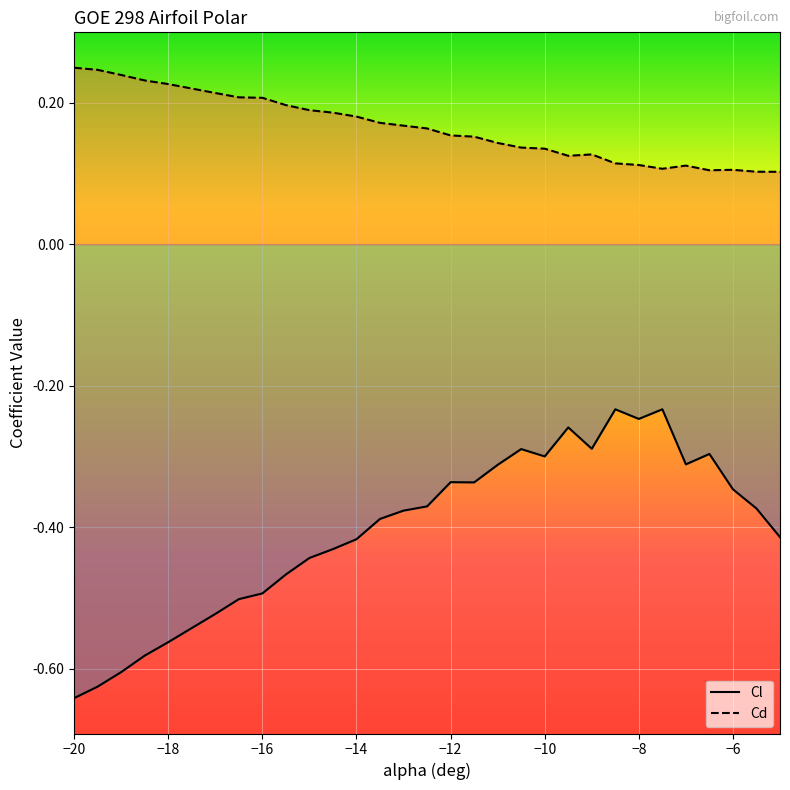

What is the maximum value shown in the chart?

0.2